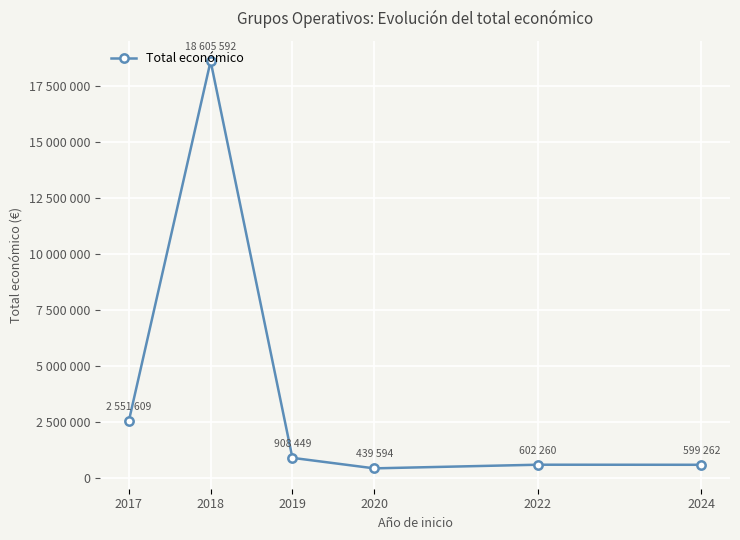

Is this an area chart (filled region under the line)?

No